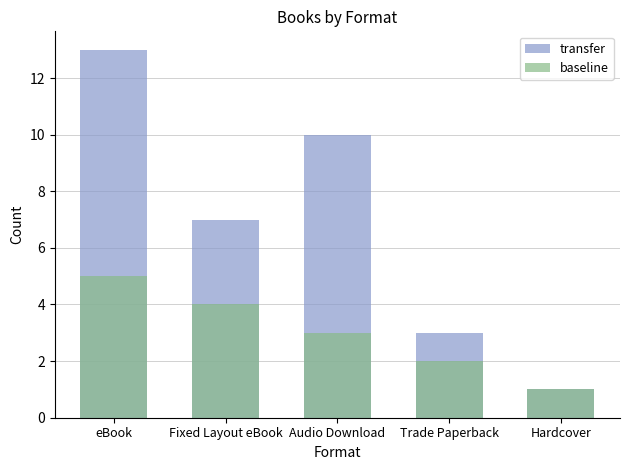

What is the minimum value shown in the chart?

1